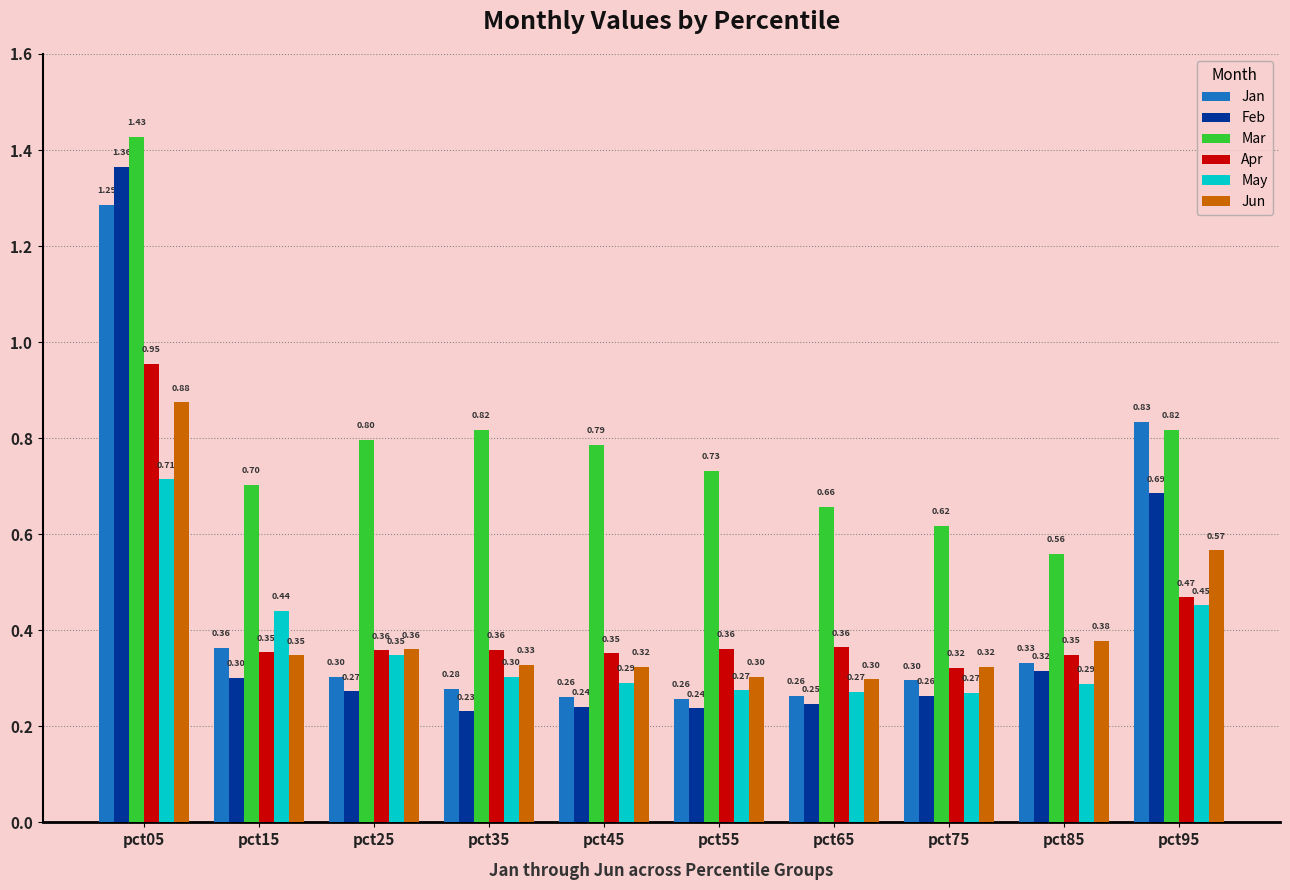

Between pct05 and pct35, which series saw the biggest shift?

Feb